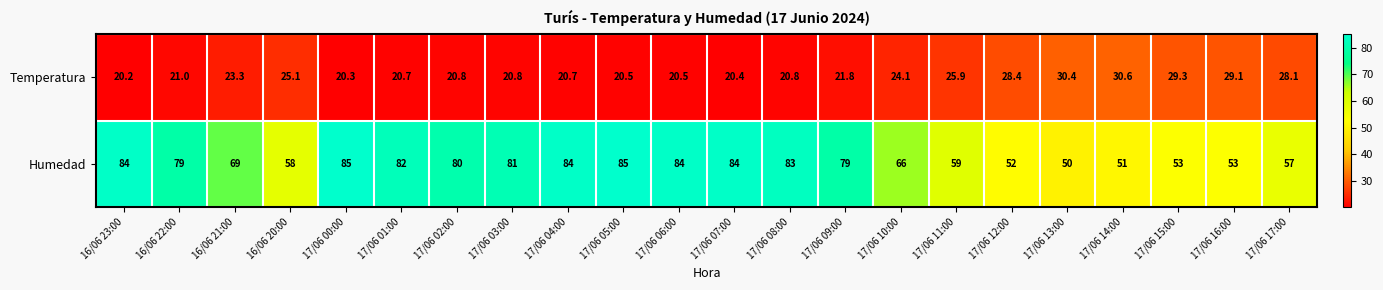

Where is Humedad nearest to the value 67?

17/06 10:00